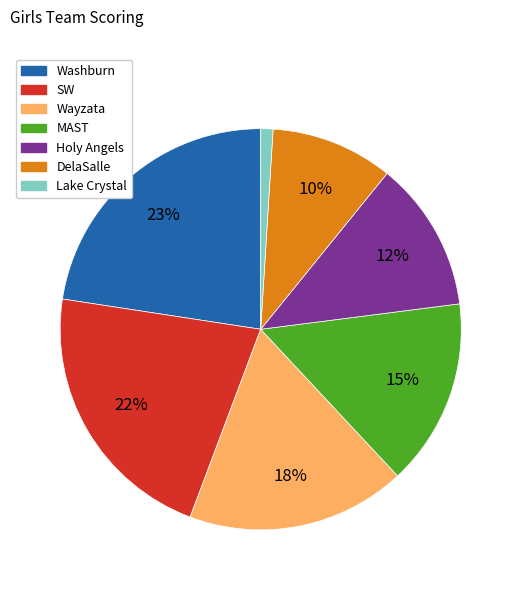

Combined, do Lake Crystal and Holy Angels account for over 50%?

No